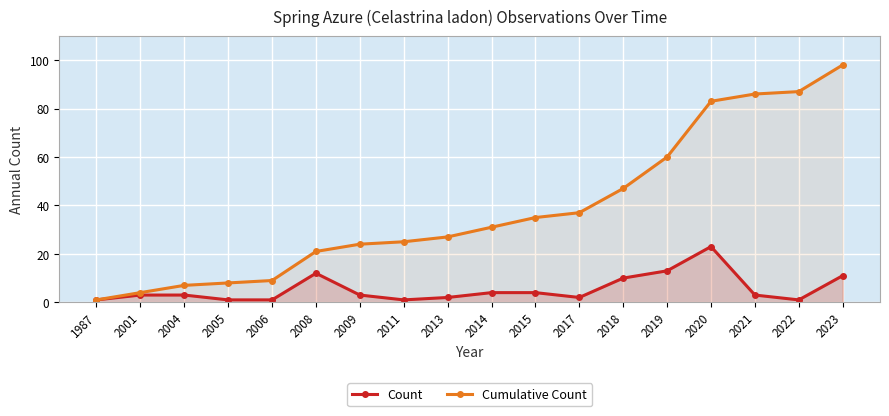

Rank the series at 1987 from lowest to highest value.

Count, Cumulative Count